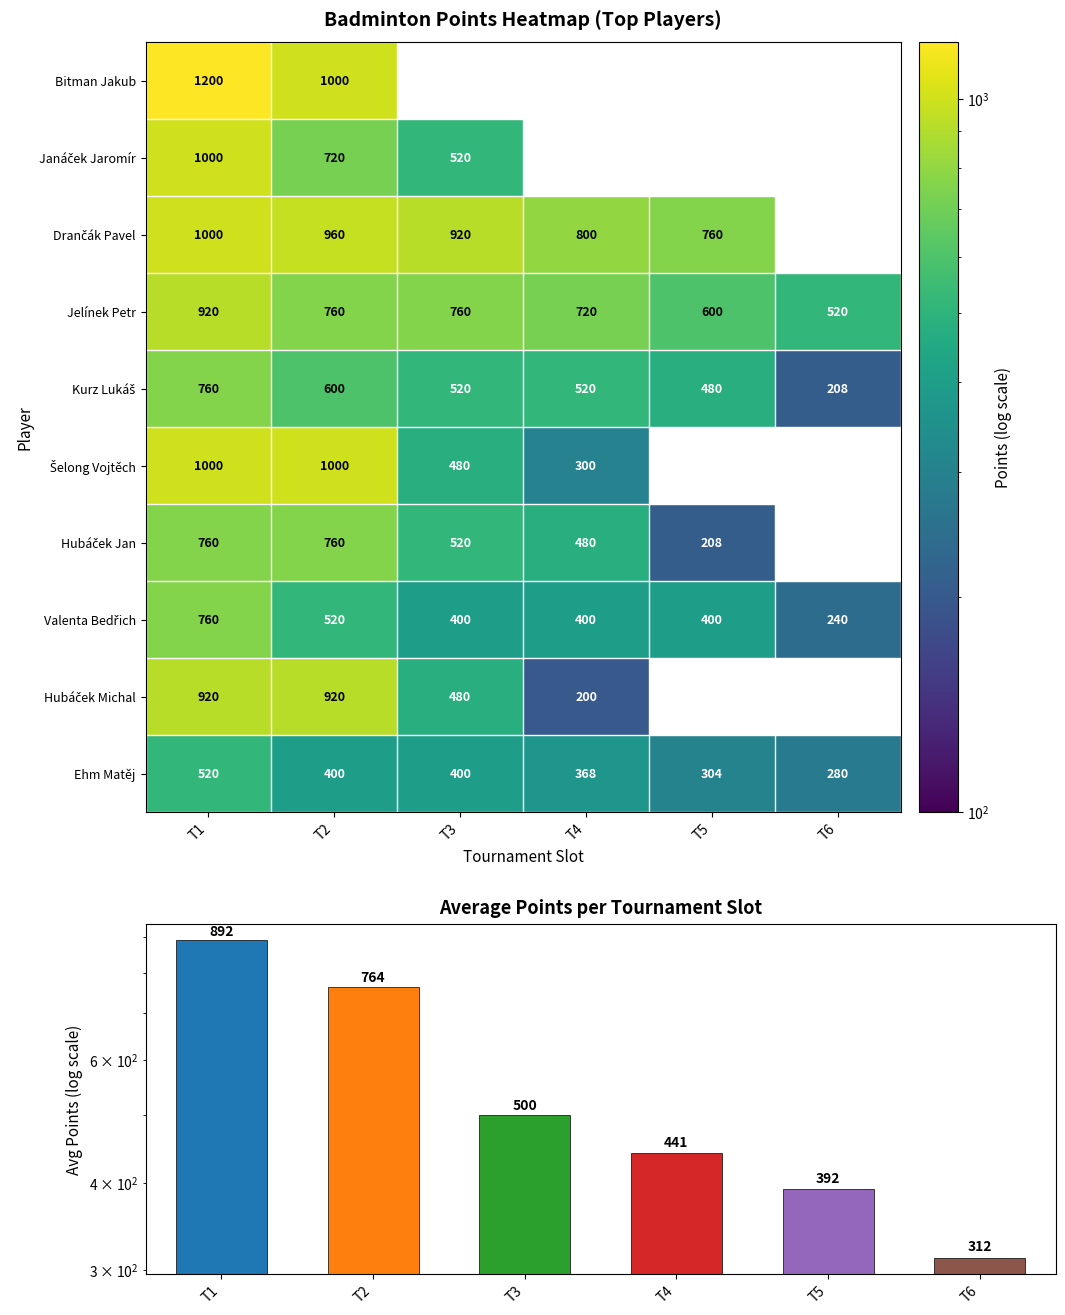

Count the number of categories in the chart.

6